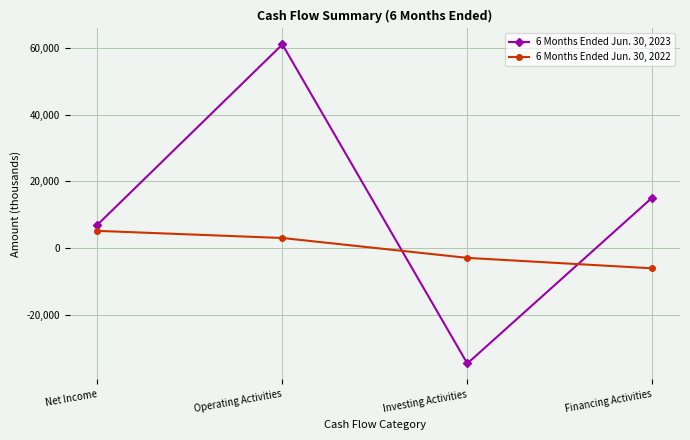

What is the label of the 3rd point from the left?

Investing Activities